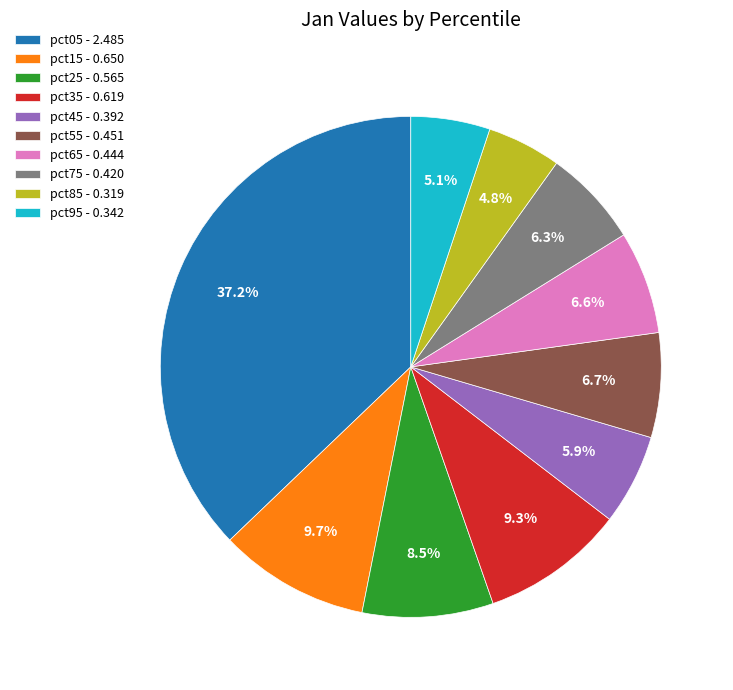

Is there any slice that represents more than half of the pie?

No